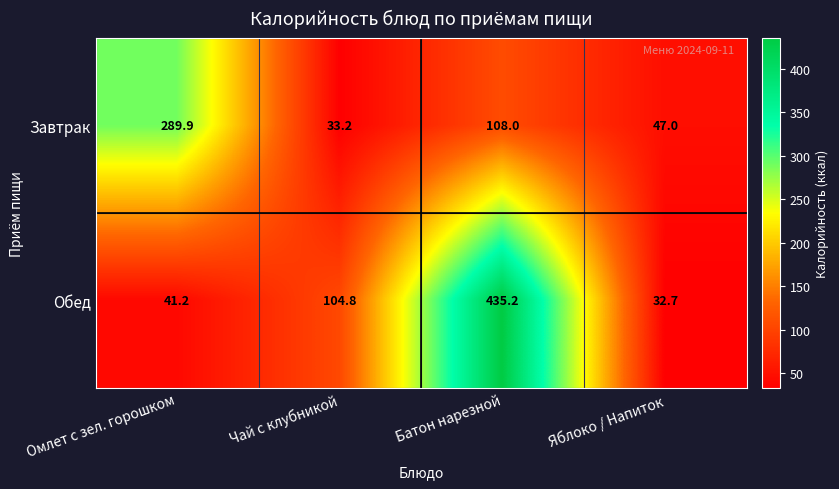

Which series changed the most between Омлет с зел. горошком and Батон нарезной?

Обед